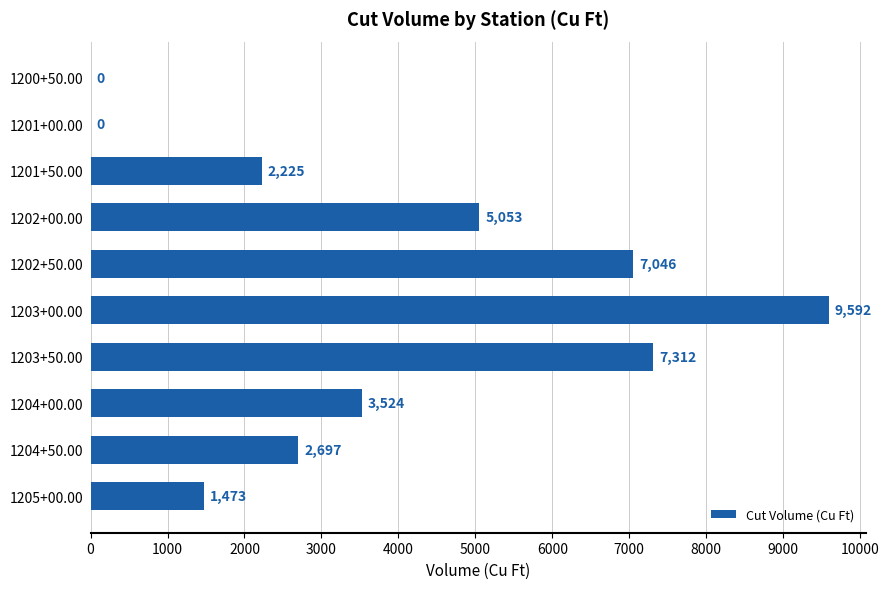

What is the greatest value displayed?

9591.9